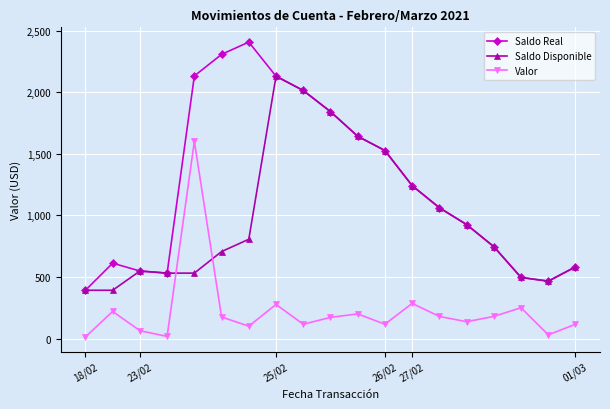

Which series has the largest total across all categories?

Saldo Real